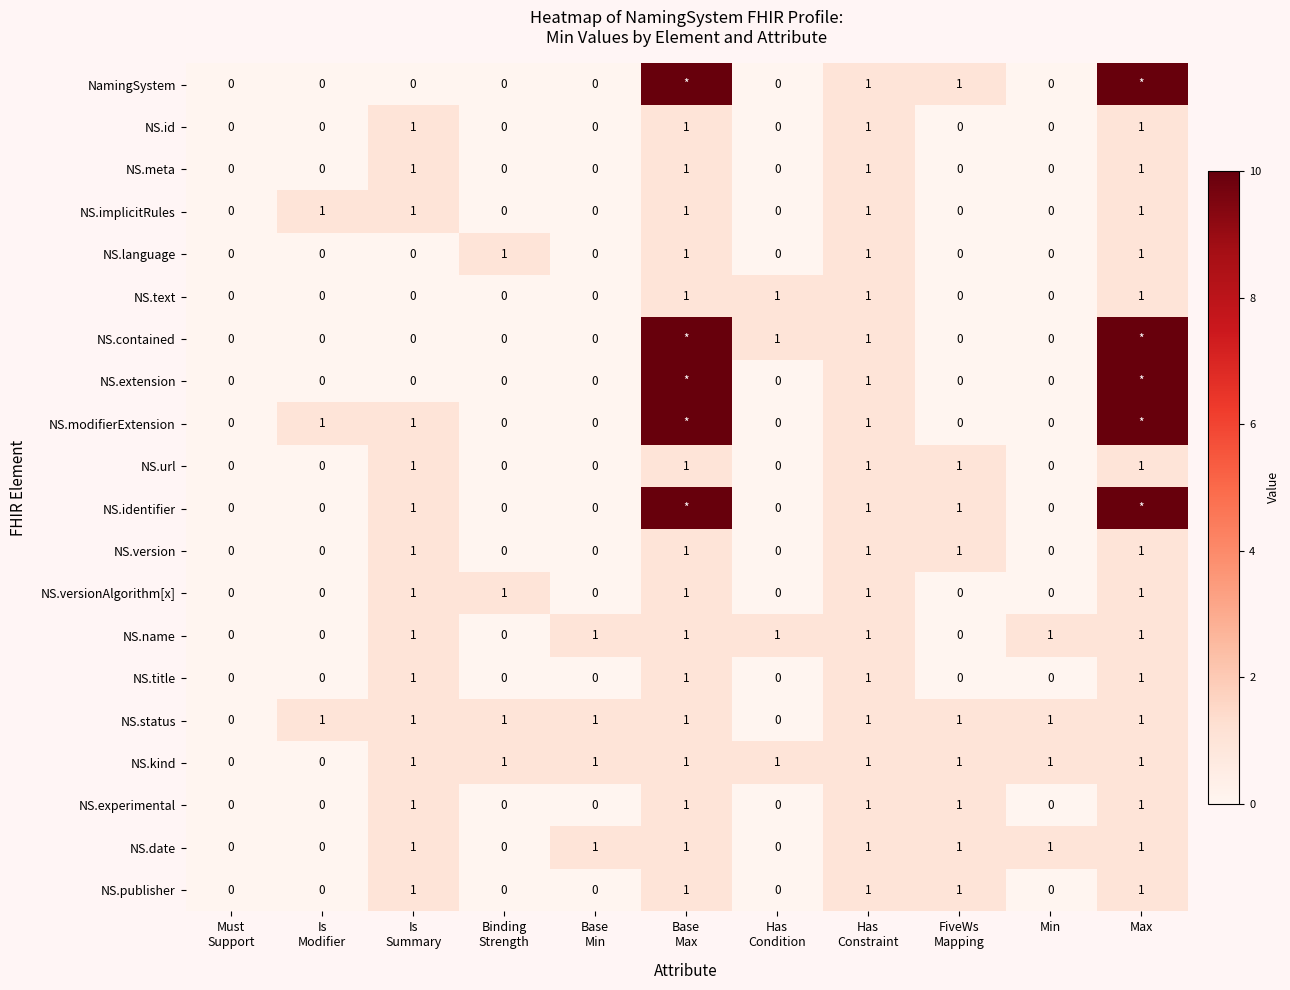

How many NS.implicitRules values are between 0 and 1?

11